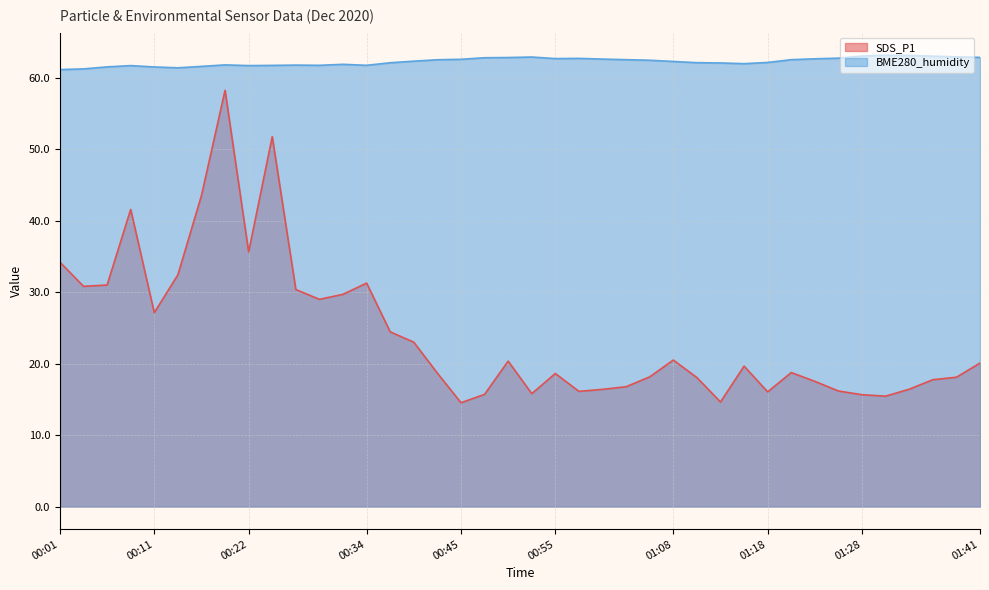

How many data points in BME280_humidity are less than 62?

15